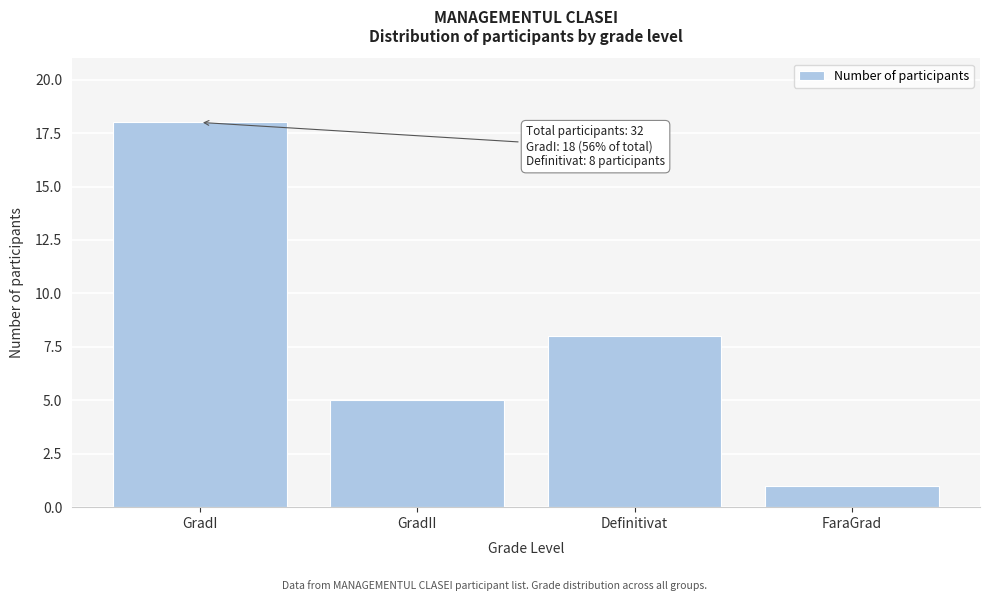

Reading left to right, what are all the values shown in this chart?

GradI=18	GradII=5	Definitivat=8	FaraGrad=1